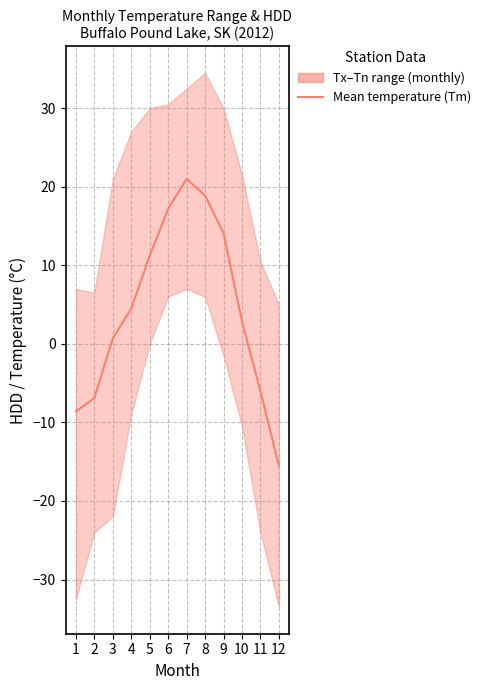

Reading left to right, extract all data points from this chart.

-8.6	-6.9	0.7	4.5	11.2	17.2	21.0	18.9	14.1	2.9	-6.0	-15.5